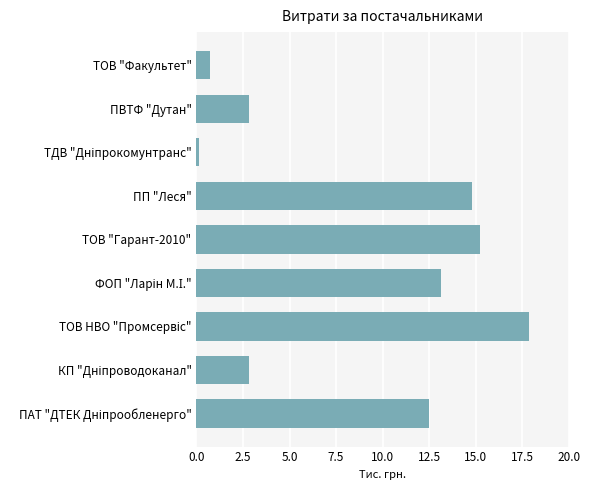

Is it true that the value at ПВТФ "Дутан" is 4.4?

False